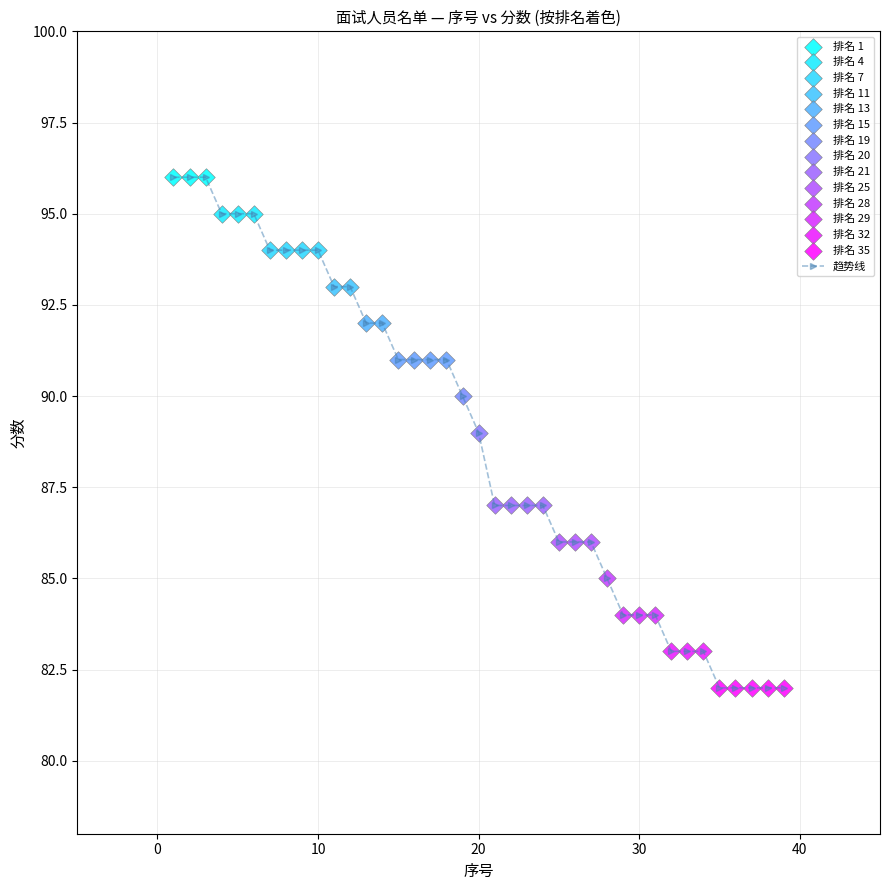

What is the smallest value displayed?

82